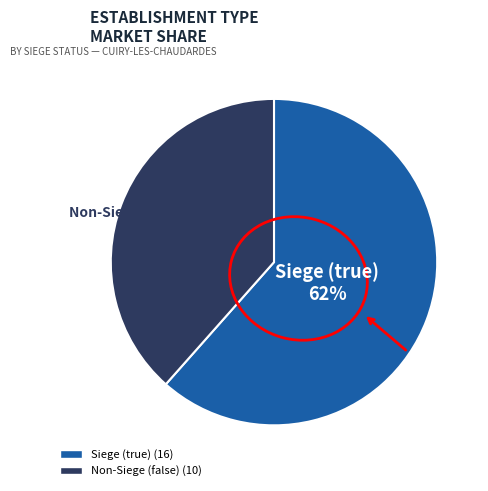

Does any single category account for the majority?

Yes